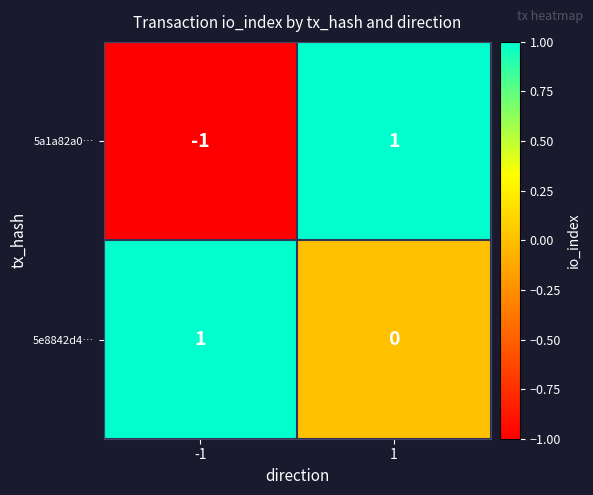

Rank the series by their average value, from lowest to highest.

5a1a82a0…, 5e8842d4…